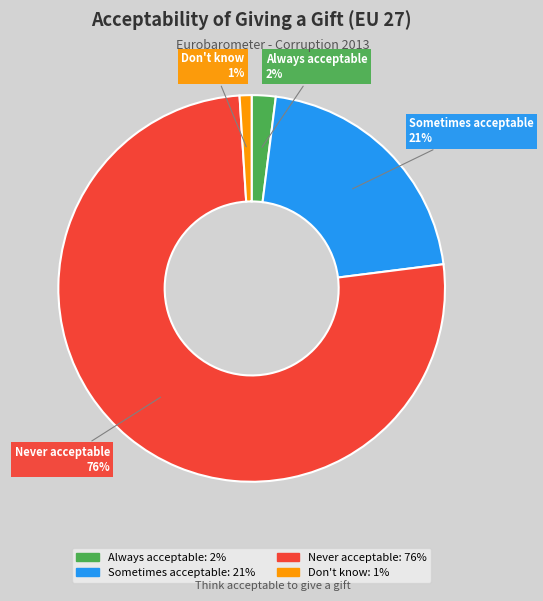

Is there a majority slice in this chart?

Yes